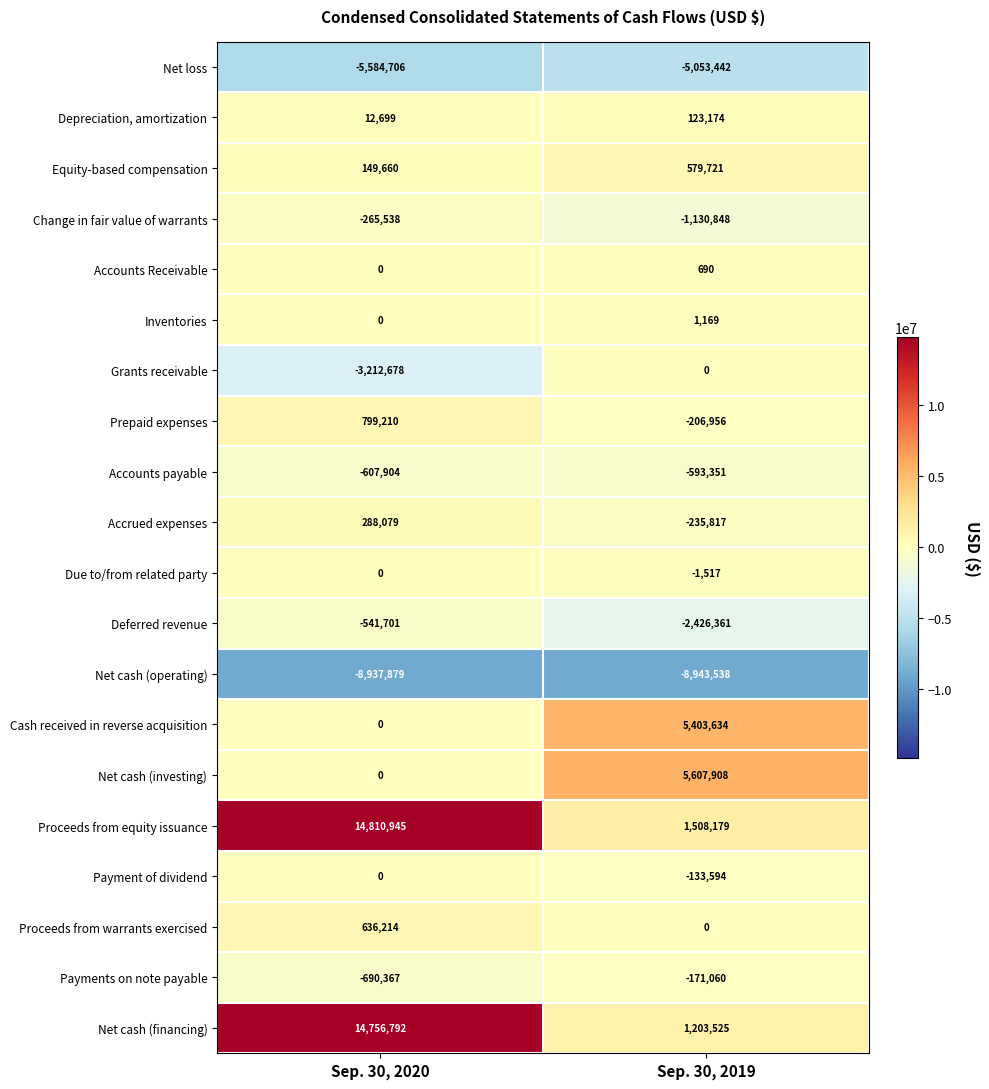

How many data points does each series have?

2